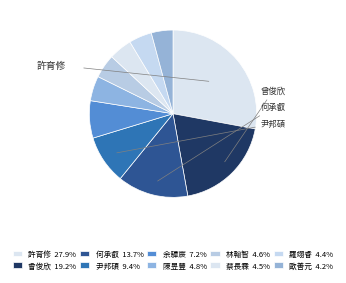

The 何承叡 slice represents 14% of the pie. True or false?

True